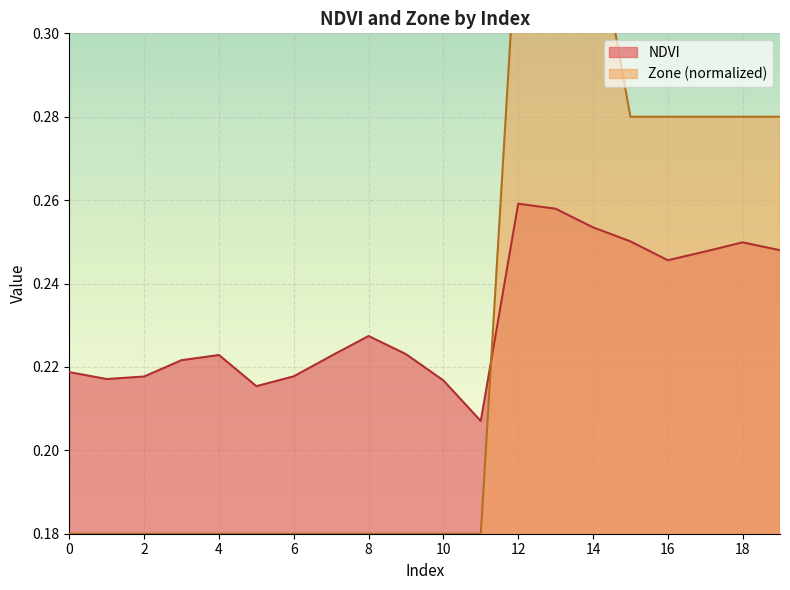

What is the average value of the Zone series?

0.2